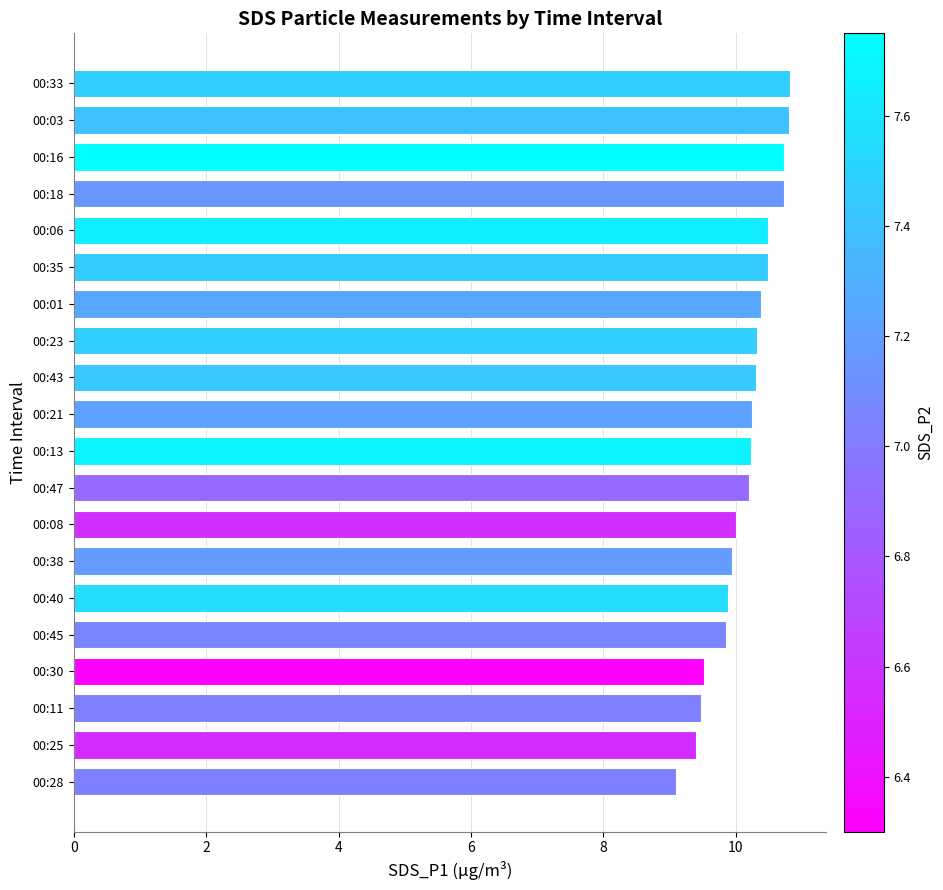

The value at 00:16 is 10.7. True or false?

True